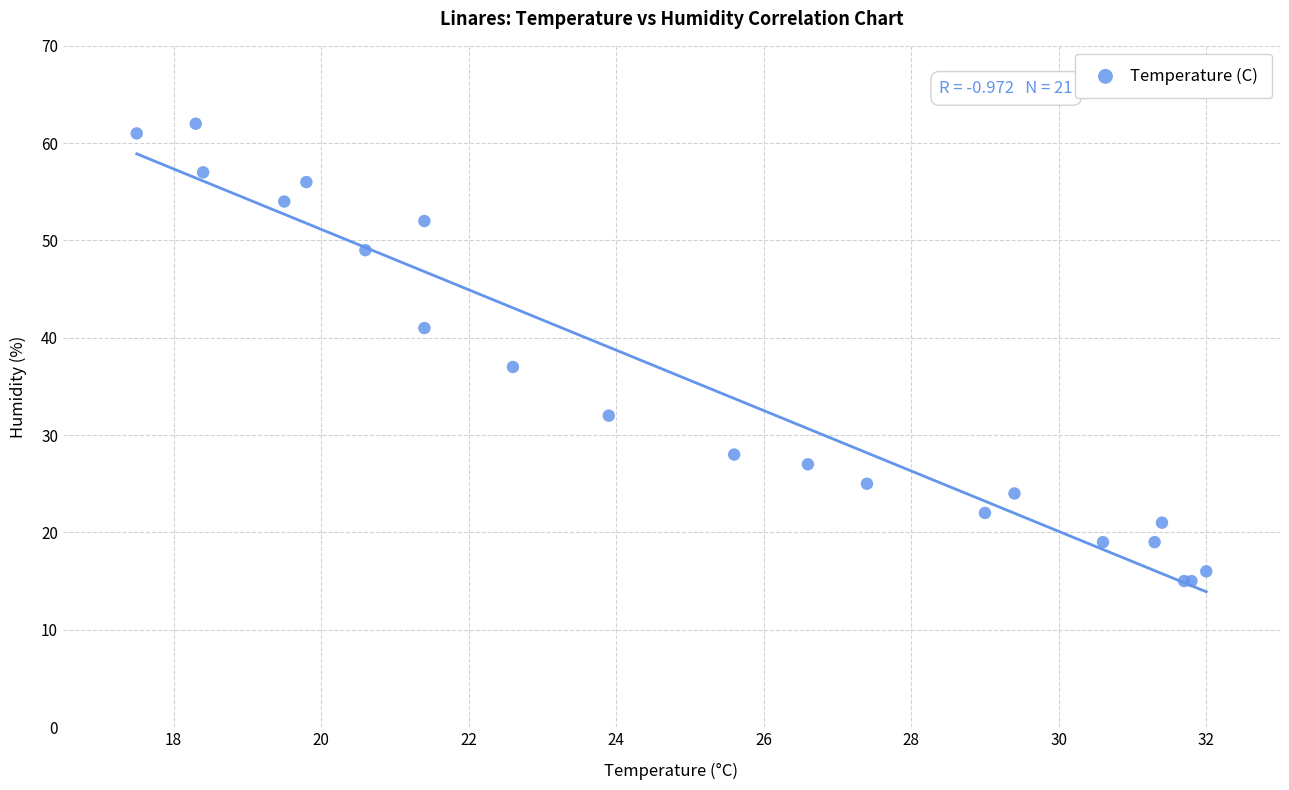

What Y value in the scatter plot is closest to 38?

37